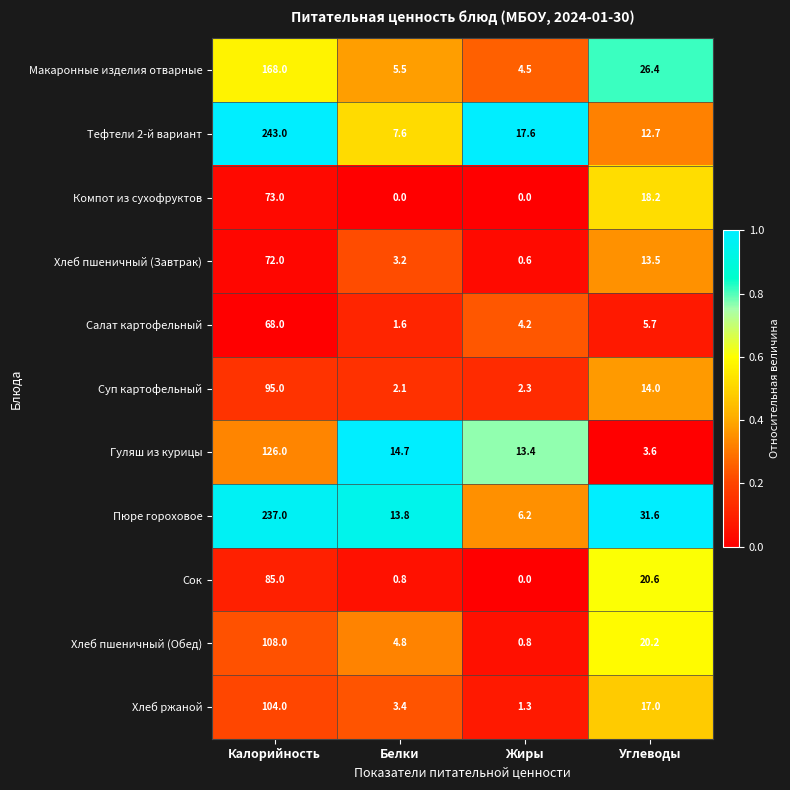

How many distinct data groups are displayed?

11